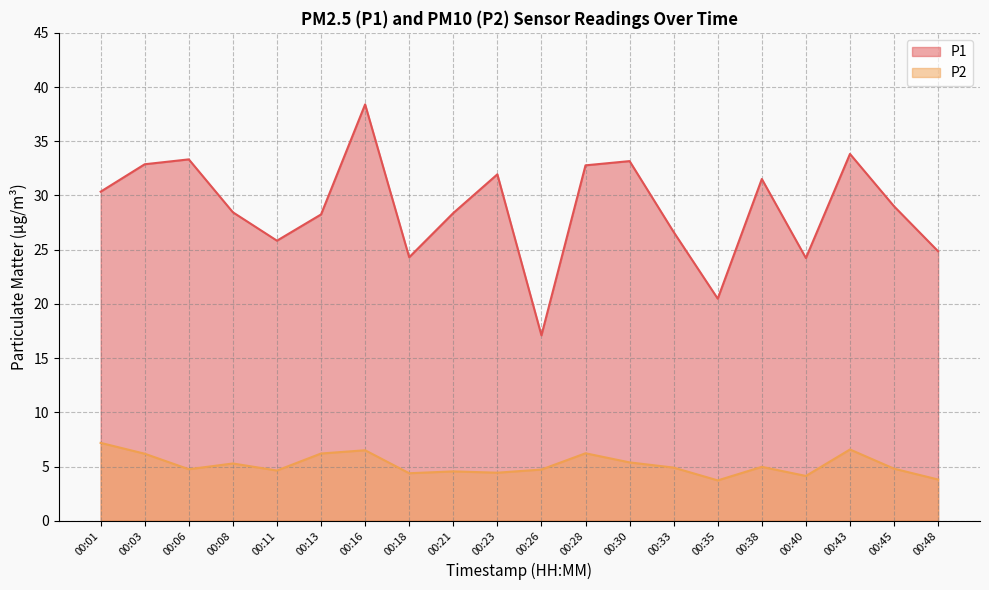

Which series changed the most between 00:01 and 00:48?

P1